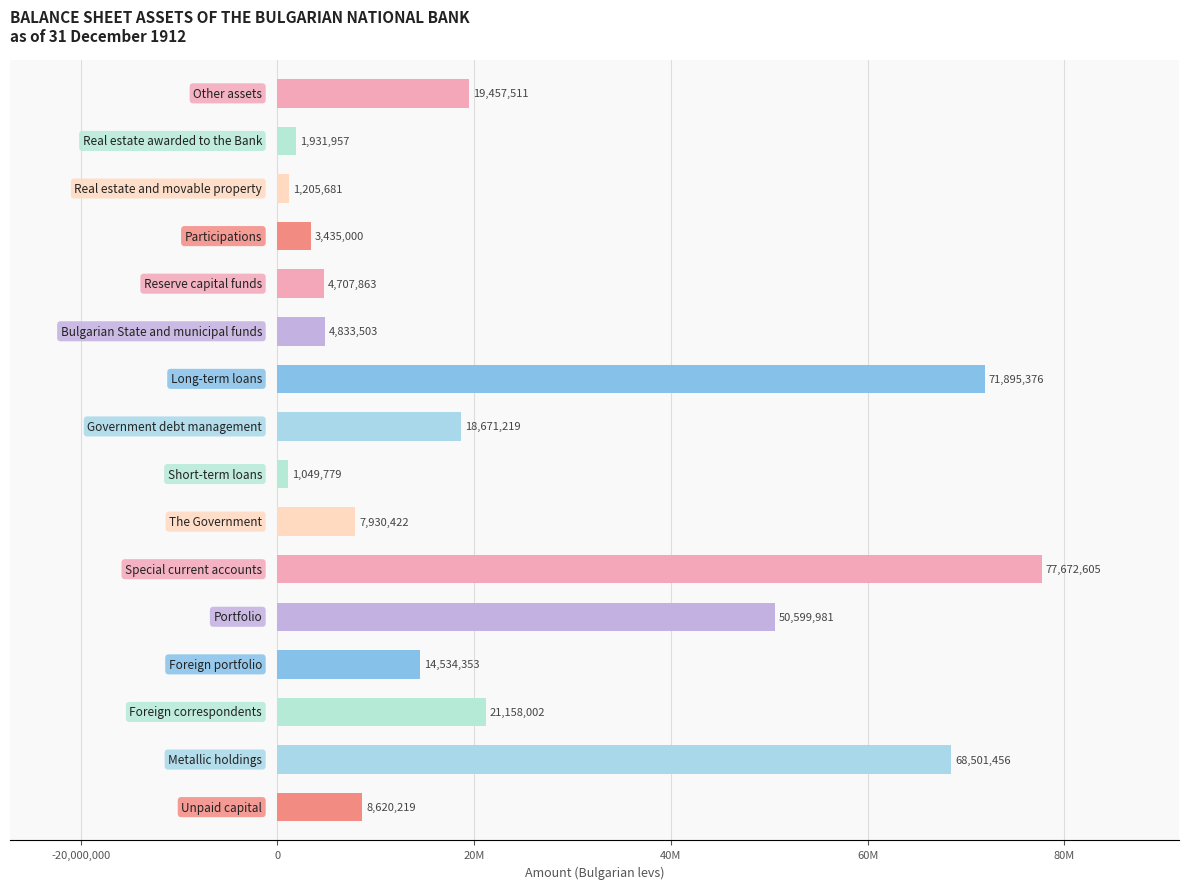

Does the chart contain any negative values?

No